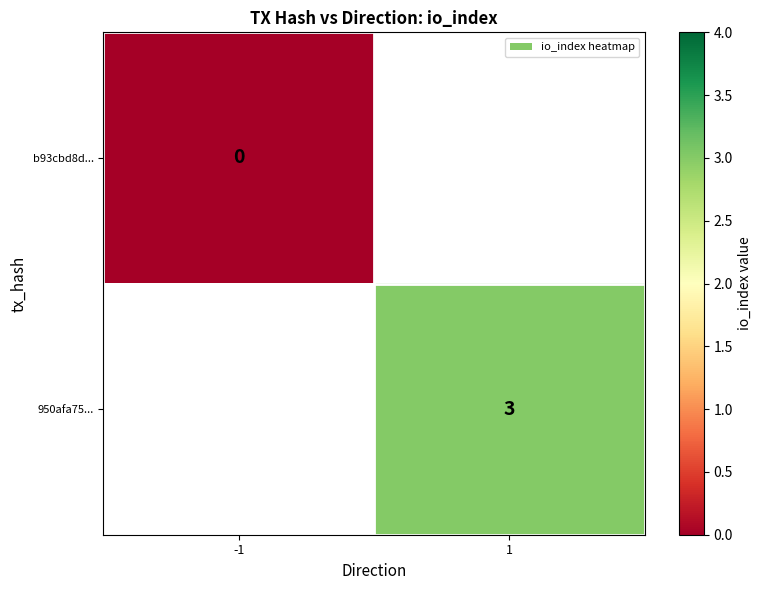

Count the number of categories in the chart.

2